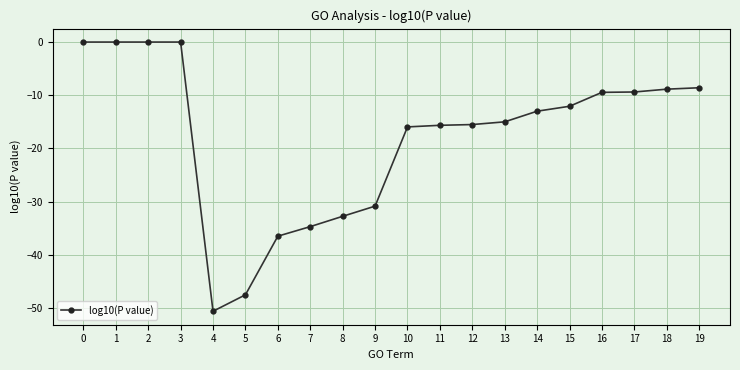

What is the difference between the maximum and minimum values?

50.6